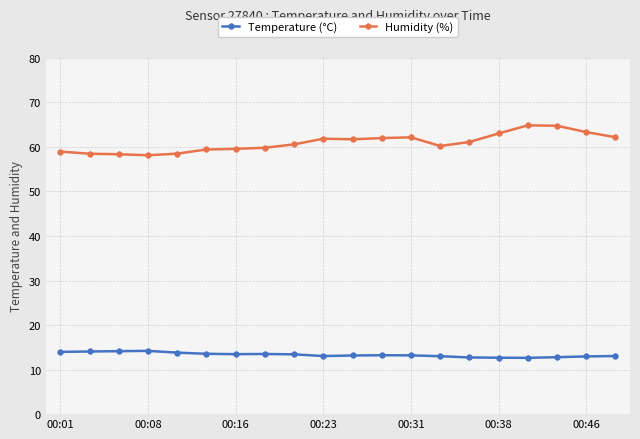

What is the average value of the Humidity (%) series?

61.0